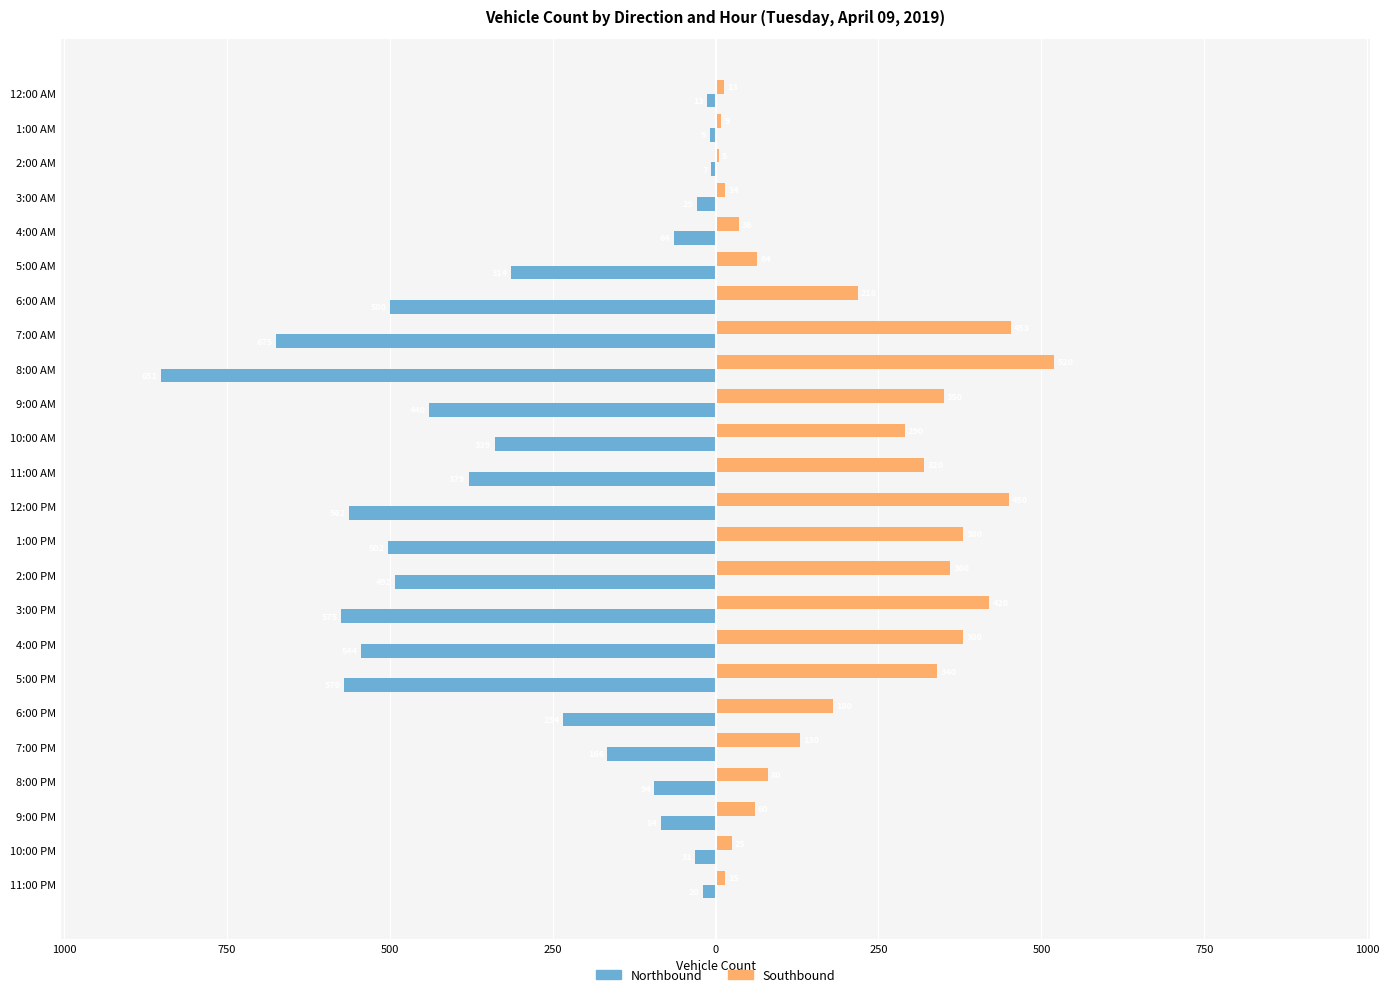

What are all the series names shown in the legend?

Northbound, Southbound